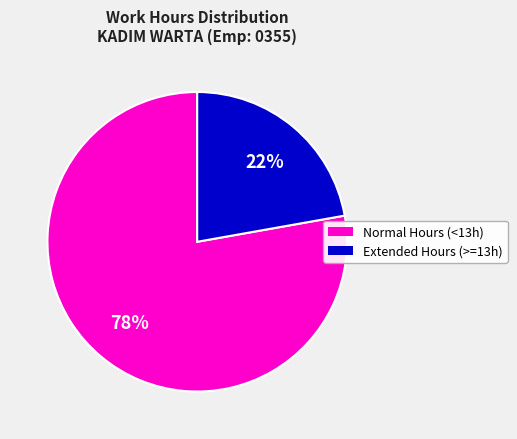

Does any single category account for the majority?

Yes